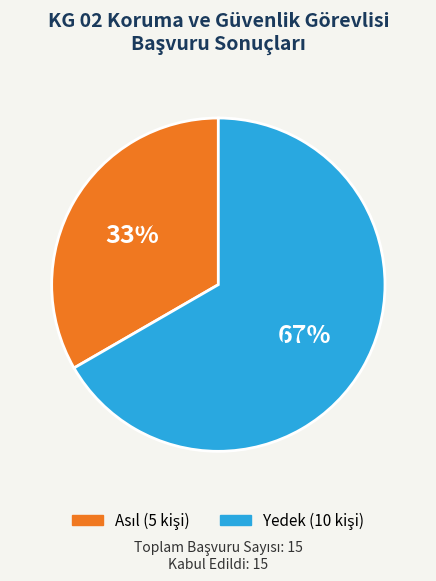

How many slices are in this pie chart?

2